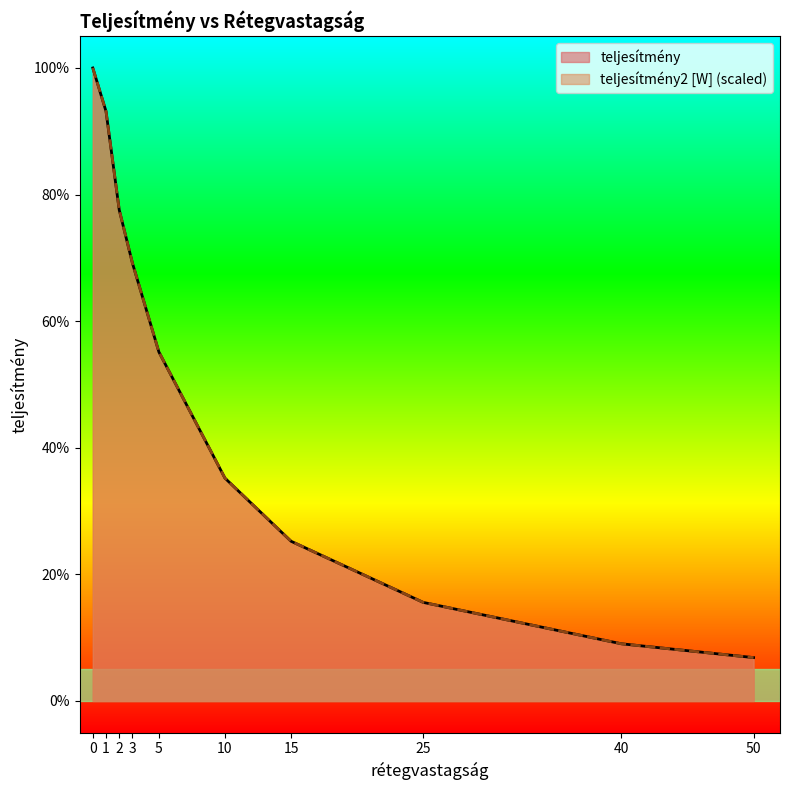

The teljesítmény series shows 19.7 at 2. True or false?

False